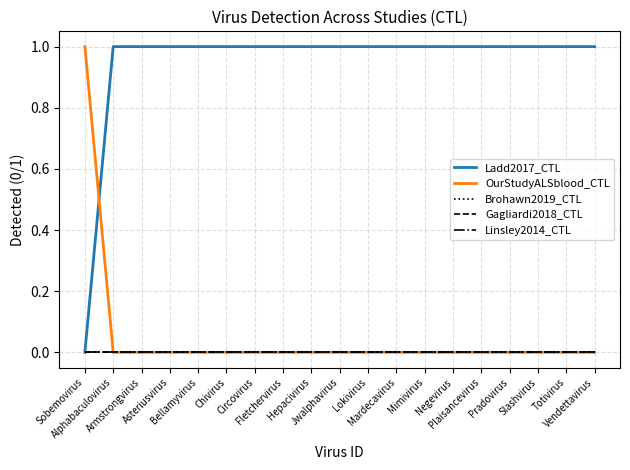

True or false: Linsley2014_CTL and OurStudyALSblood_CTL intersect in this chart.

False